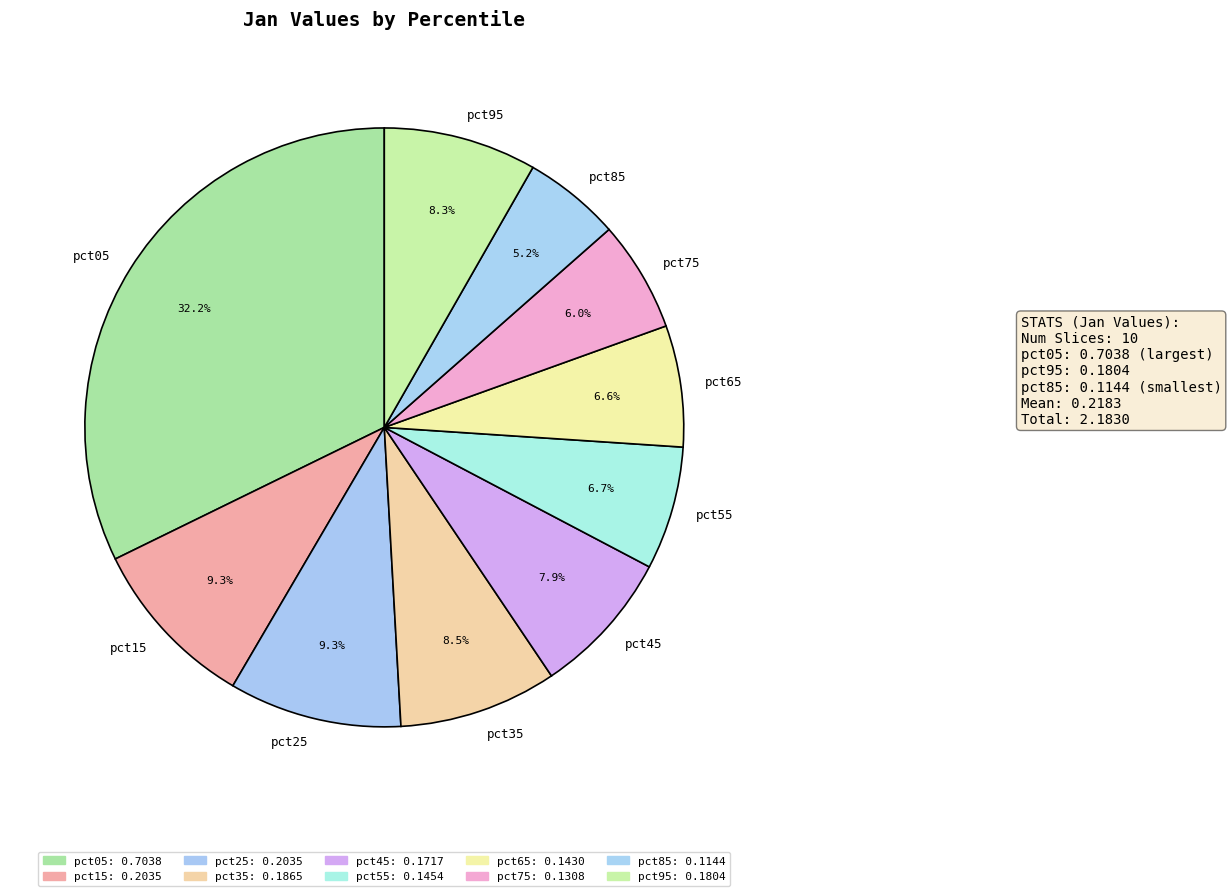

How many slices are in this pie chart?

10